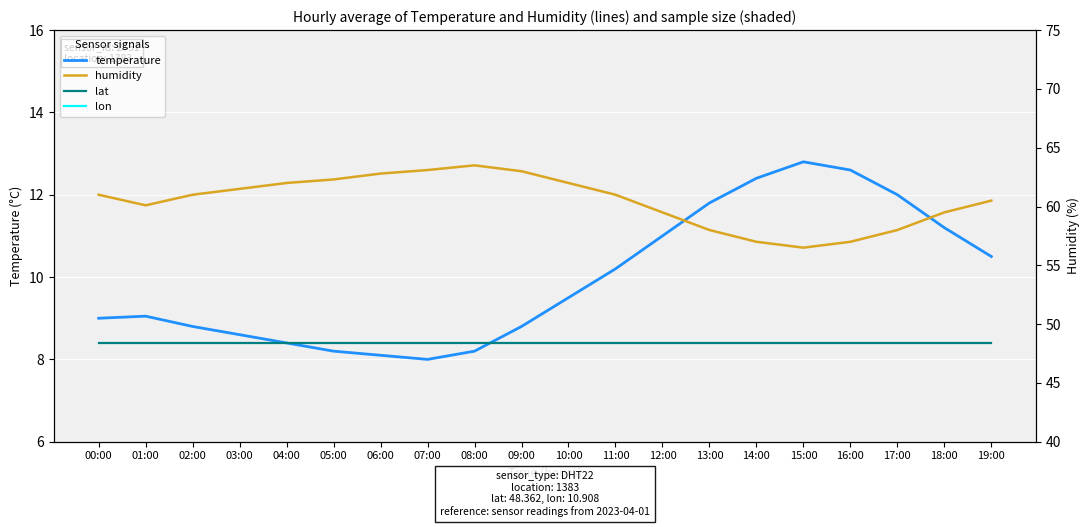

Which series has the largest range (max minus min)?

humidity